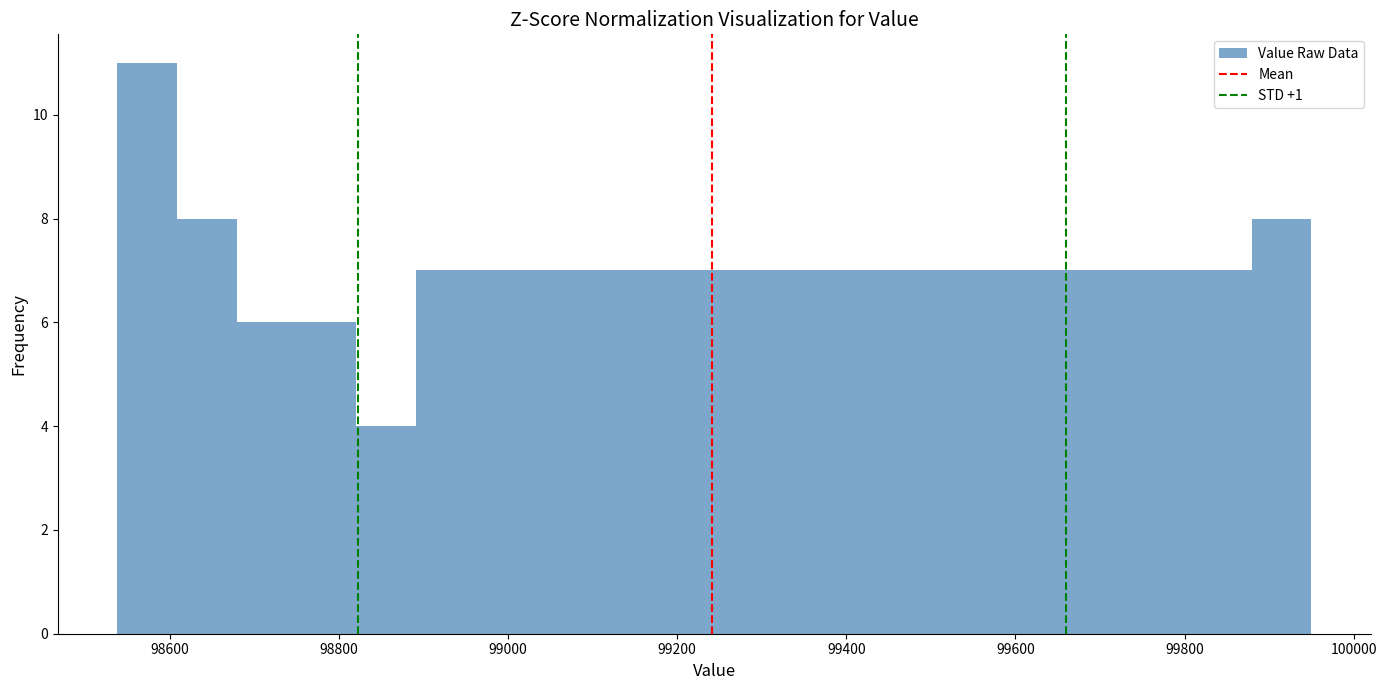

Read against the x-axis, roughly where is the centre of the tallest bar?

98580